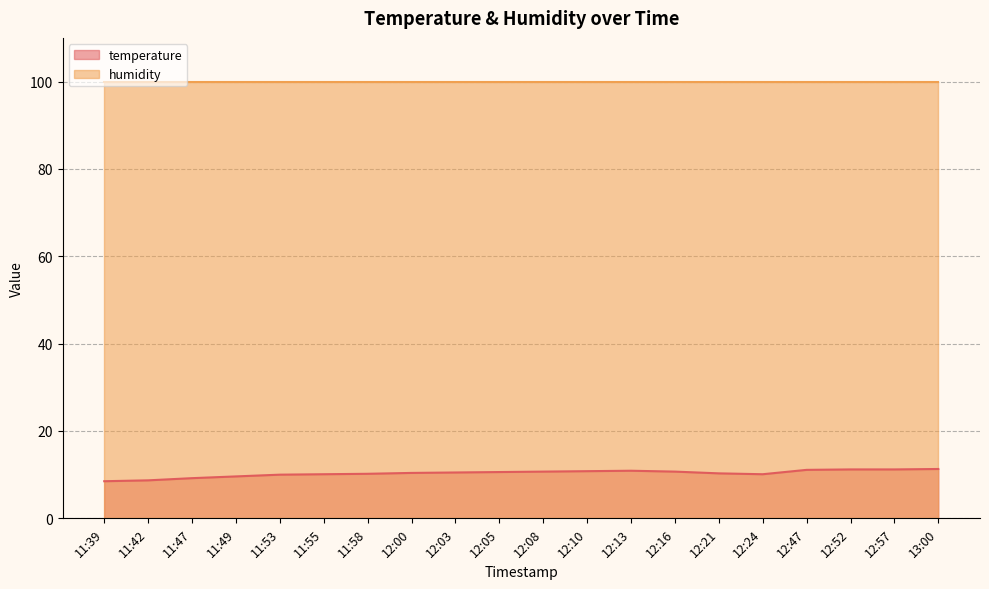

Rank the categories by value from highest to lowest.

13:00, 12:52, 12:57, 12:47, 12:13, 12:10, 12:08, 12:16, 12:05, 12:03, 12:00, 12:21, 11:58, 11:55, 12:24, 11:53, 11:49, 11:47, 11:42, 11:39